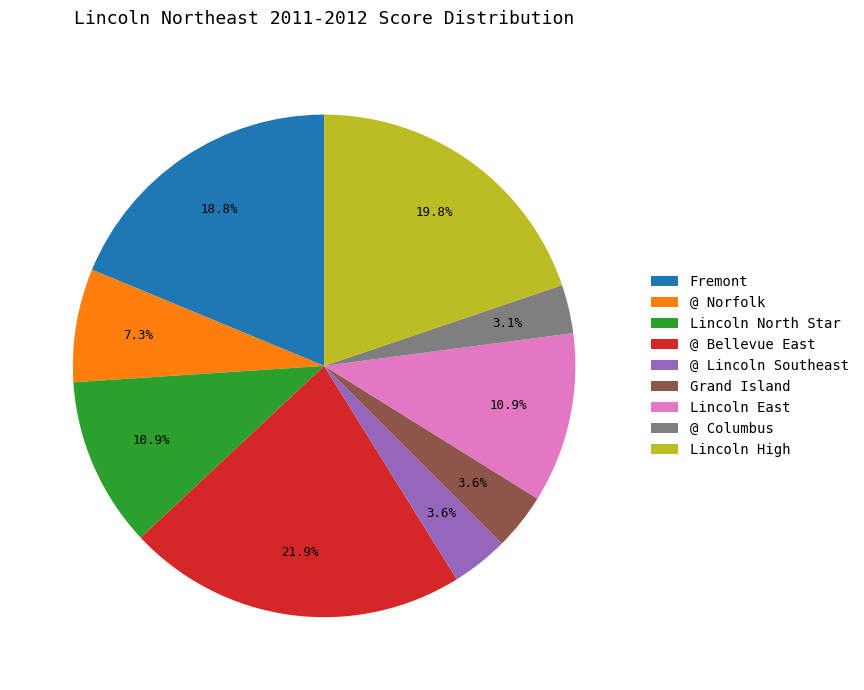

To the nearest percent, what is the combined percentage of Lincoln East and Grand Island?

15%